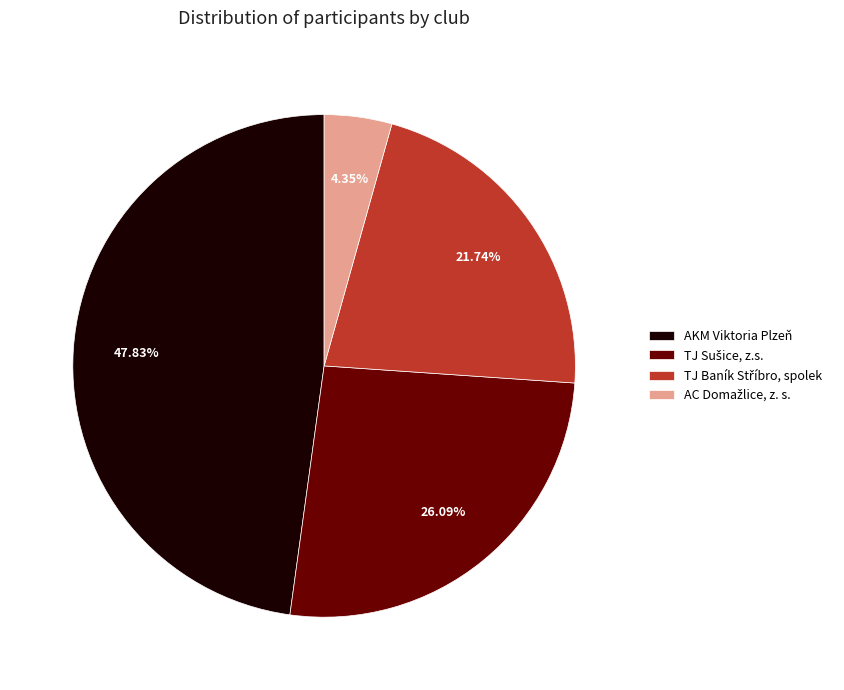

How many slices are in this pie chart?

4